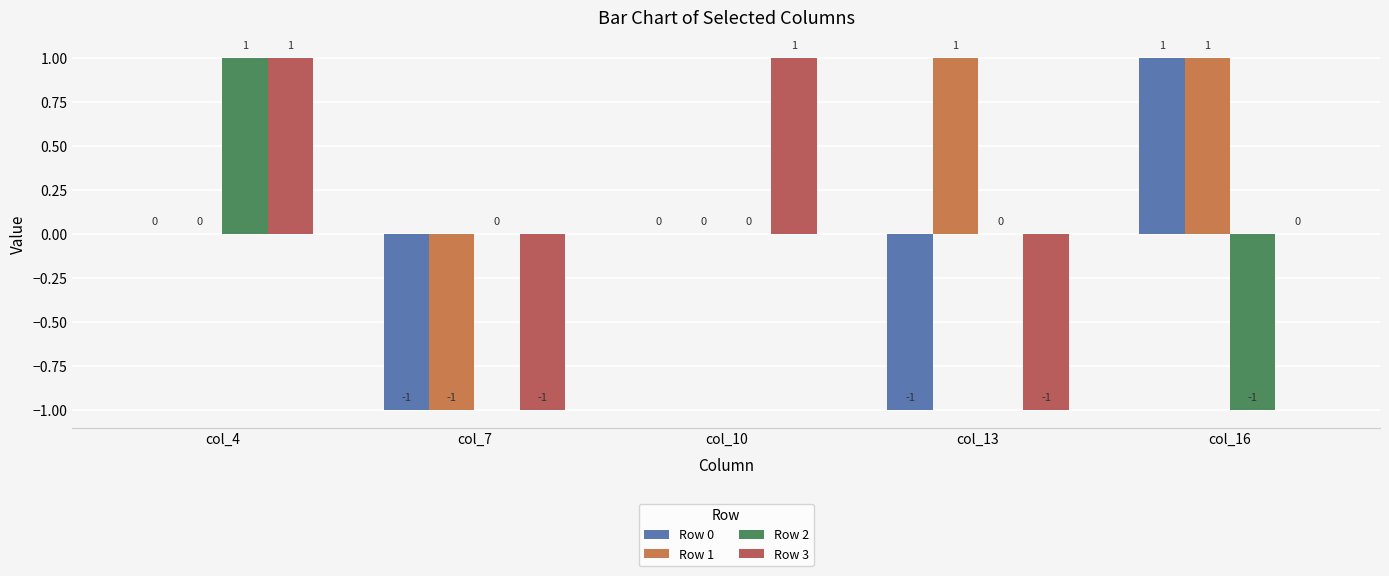

Does the chart contain stacked bars?

No